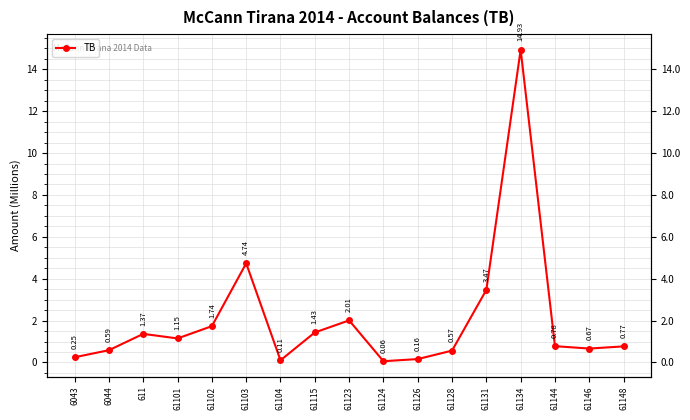

Reading left to right, list all the values displayed in this chart.

0.3	0.6	1.4	1.1	1.7	4.7	0.1	1.4	2.0	0.1	0.2	0.6	3.5	14.9	0.8	0.7	0.8